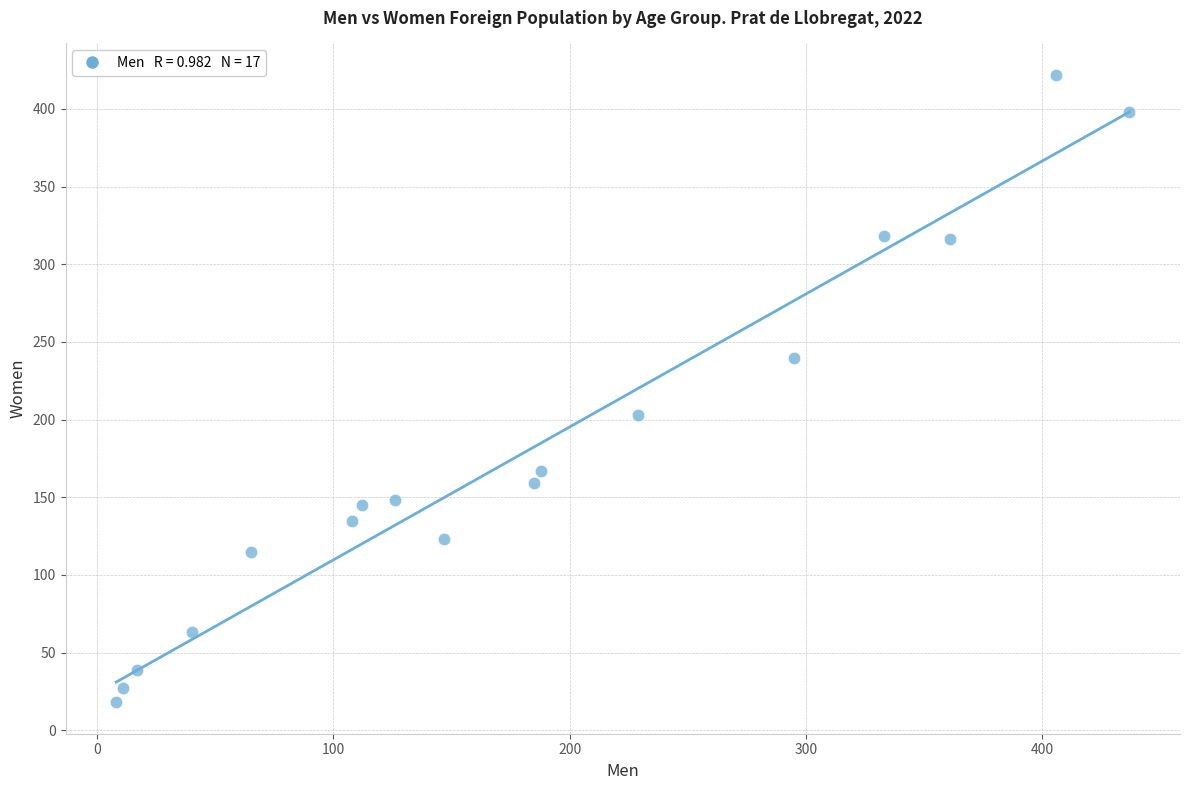

What is the range of Y values (max minus min)?

404